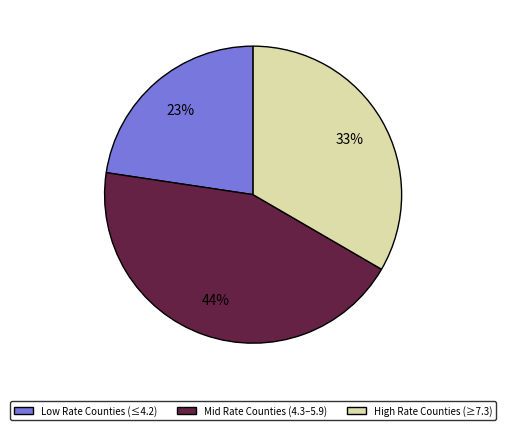

To the nearest percent, what is the difference between the largest and smallest slice percentages?

21%